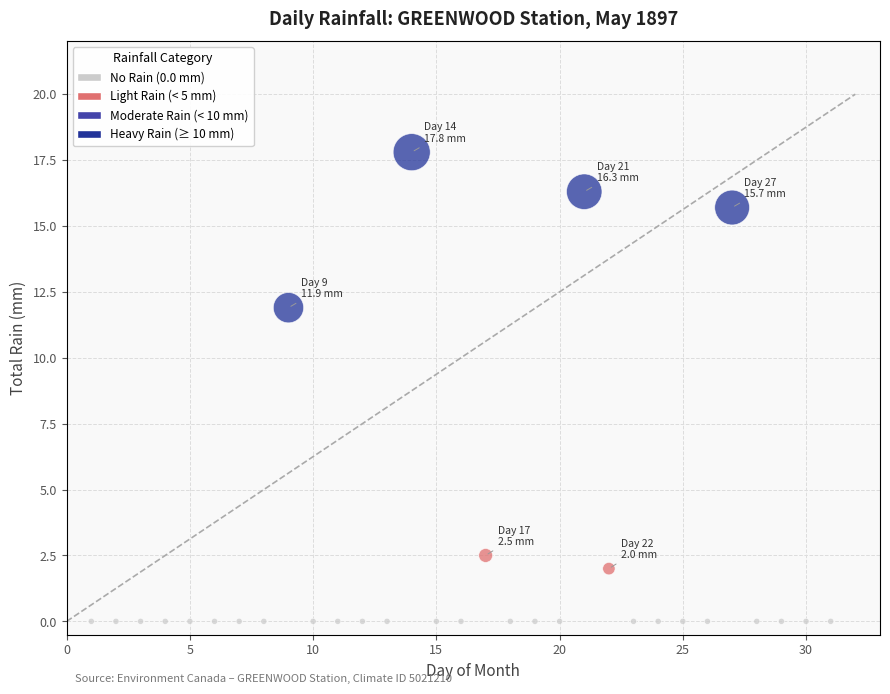

What is the range of X values (max minus min)?

30.0